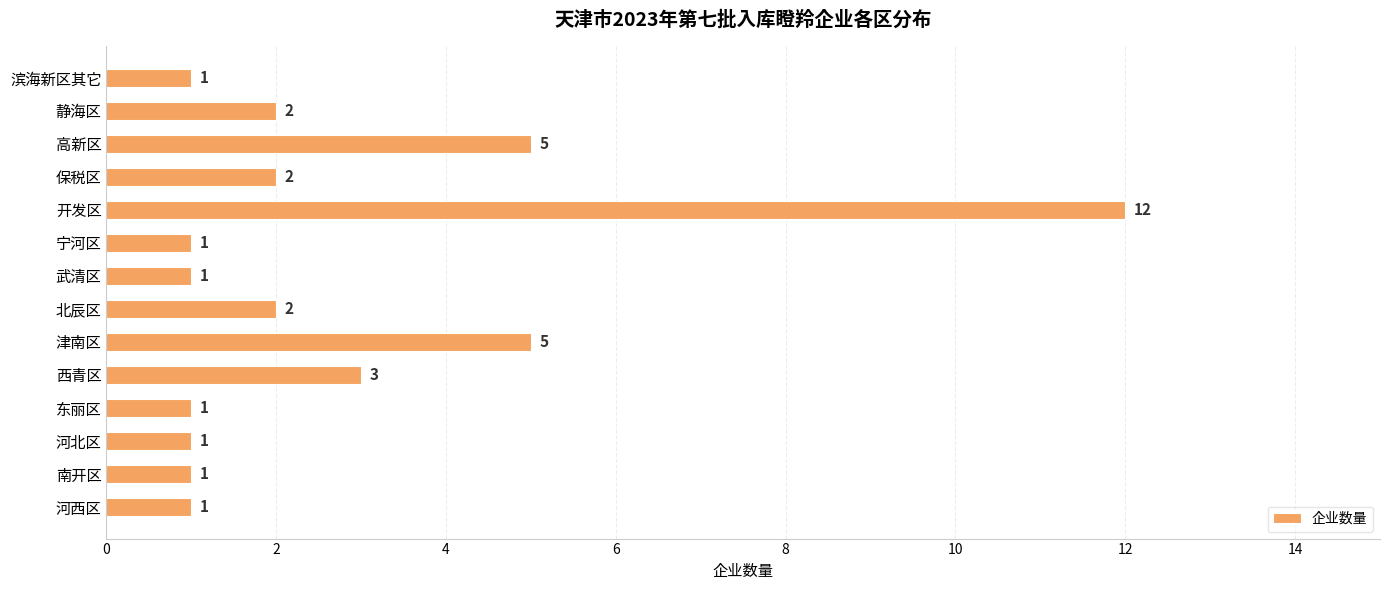

Approximately how many times larger is the value at 津南区 compared to 保税区?

2.5